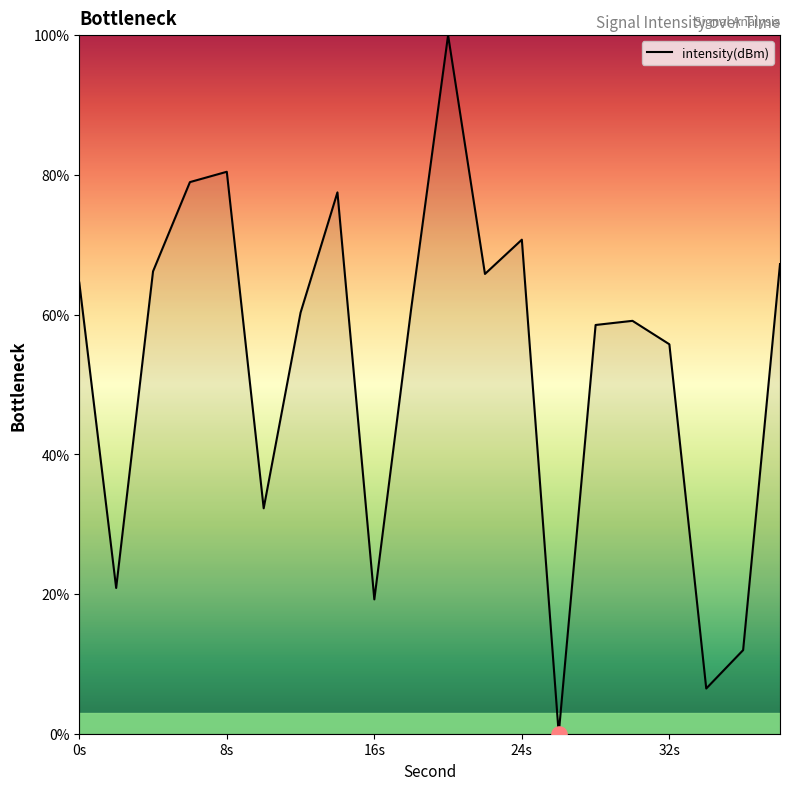

What is the maximum value shown in the chart?

100.0